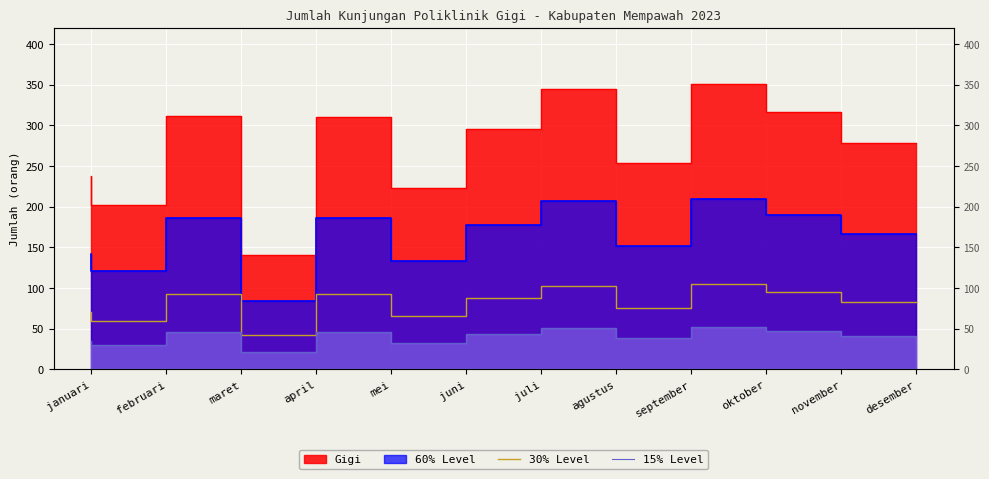

What is the label of the 5th point from the right?

agustus